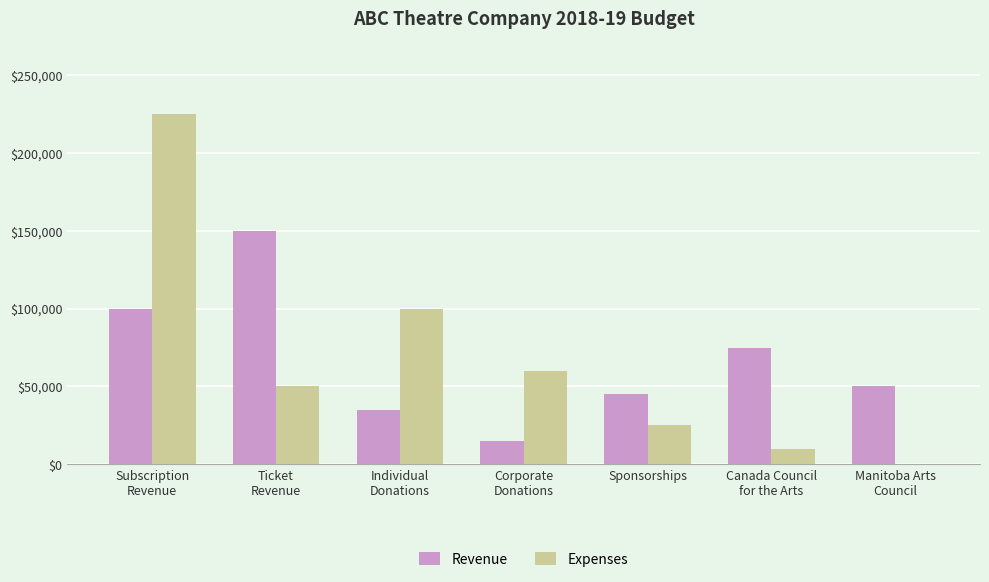

Does the chart contain stacked bars?

No